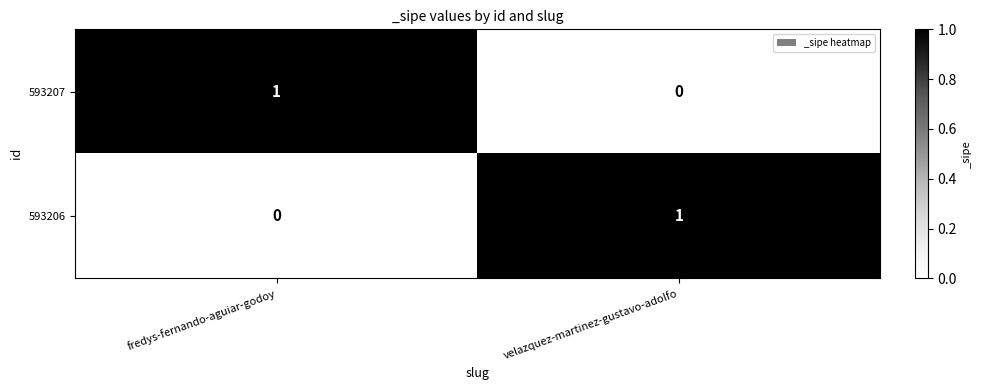

How many categories are shown in the chart?

2